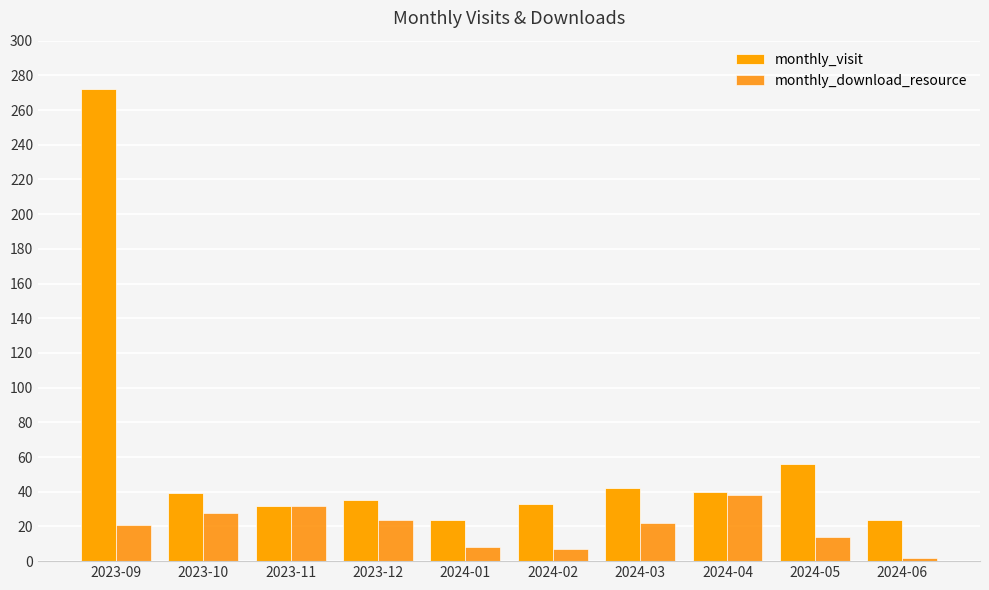

At how many categories does at least one series exceed 95?

1